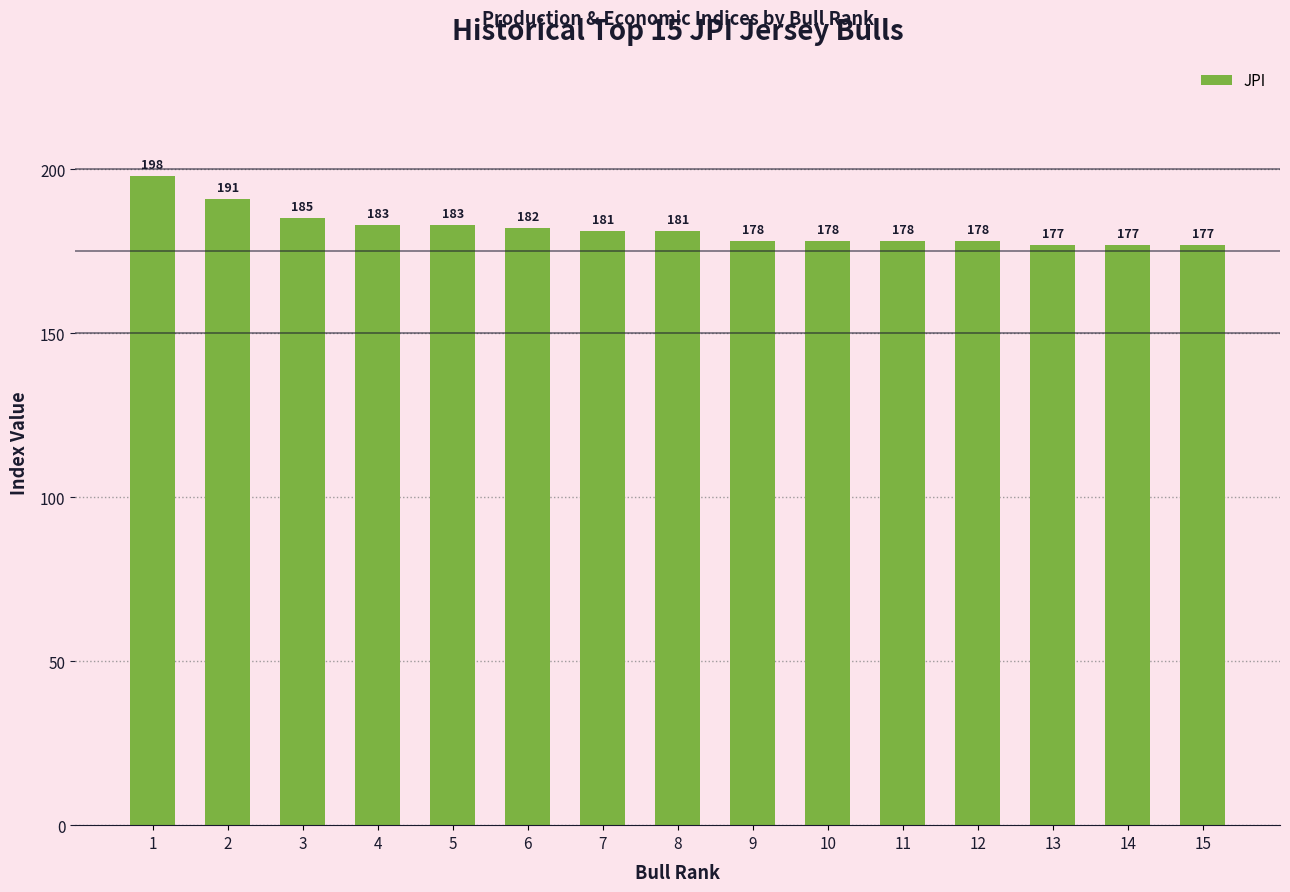

Which category has the highest value across all series?

1